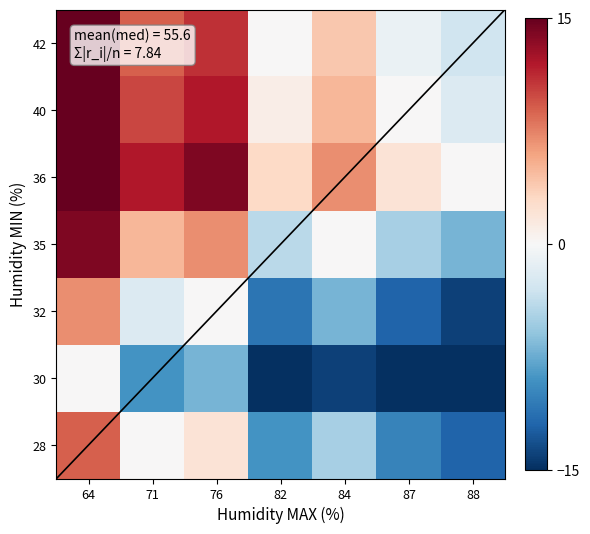

Reading right to left, extract all data points from this chart.

28: 88=-12	87=-10	84=-5	82=-9	76=2	71=0	64=9
30: 88=-21	87=-19	84=-14	82=-18	76=-7	71=-9	64=0
32: 88=-14	87=-12	84=-7	82=-11	76=0	71=-2	64=7
35: 88=-7	87=-5	84=0	82=-4	76=7	71=5	64=14
36: 88=0	87=2	84=7	82=3	76=14	71=12	64=21
40: 88=-2	87=0	84=5	82=1	76=12	71=10	64=19
42: 88=-3	87=-1	84=4	82=0	76=11	71=9	64=18